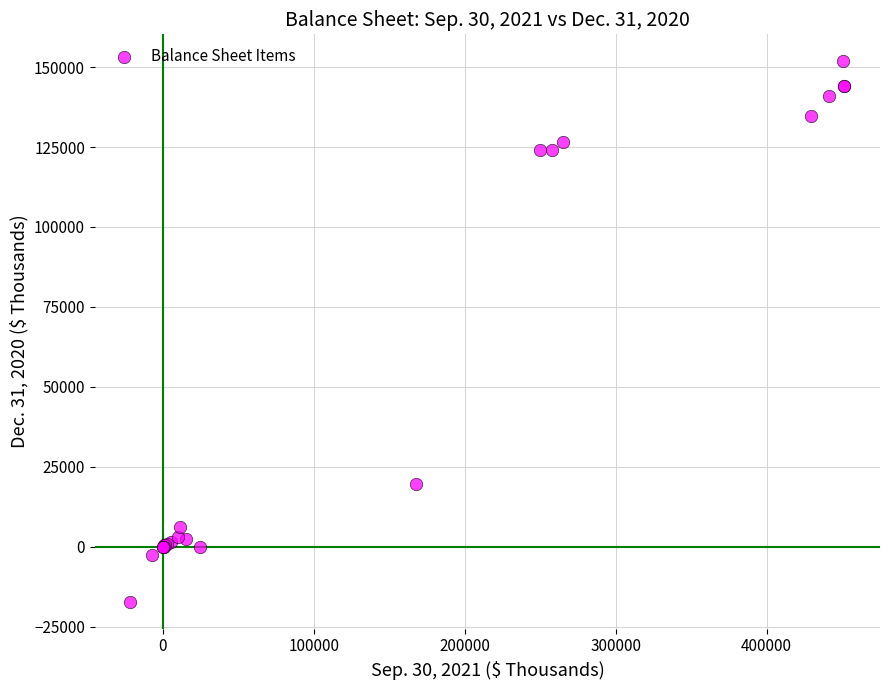

What Y value in the scatter plot is closest to 67312?

19617